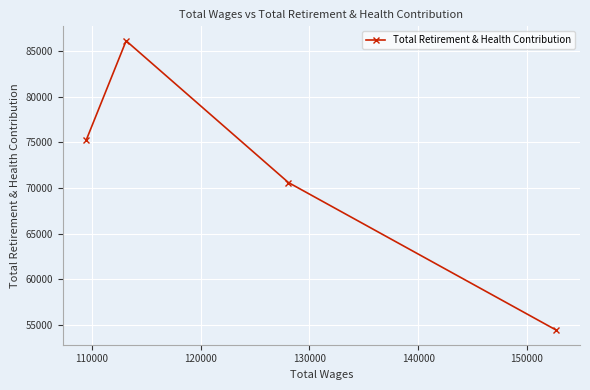

What is the value of the 2nd point from the left?

86139